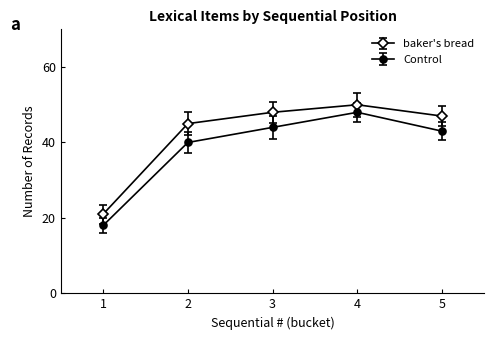

List the series in order of their overall mean, highest first.

baker's bread, Control